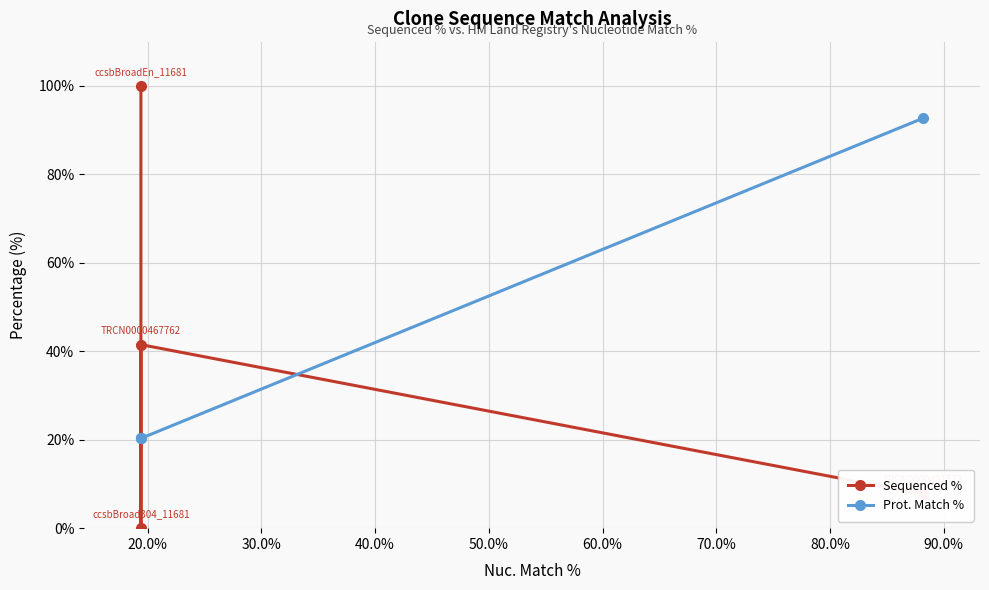

In Sequenced %, how many points are higher than both neighbors (excluding endpoints)?

1